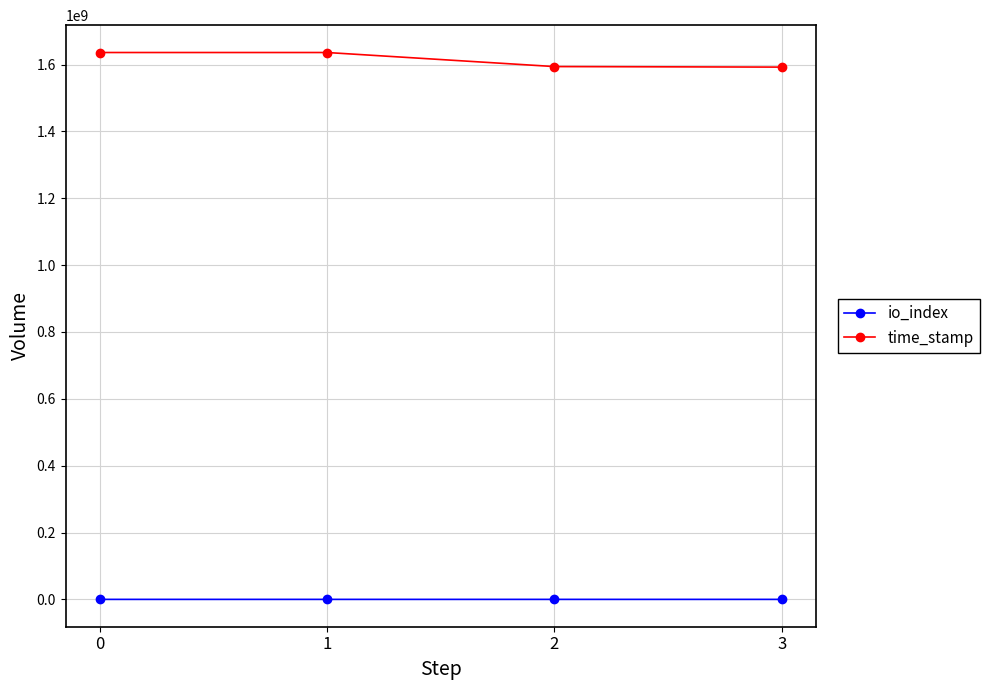

Where is time_stamp nearest to the value 1614154086?

2